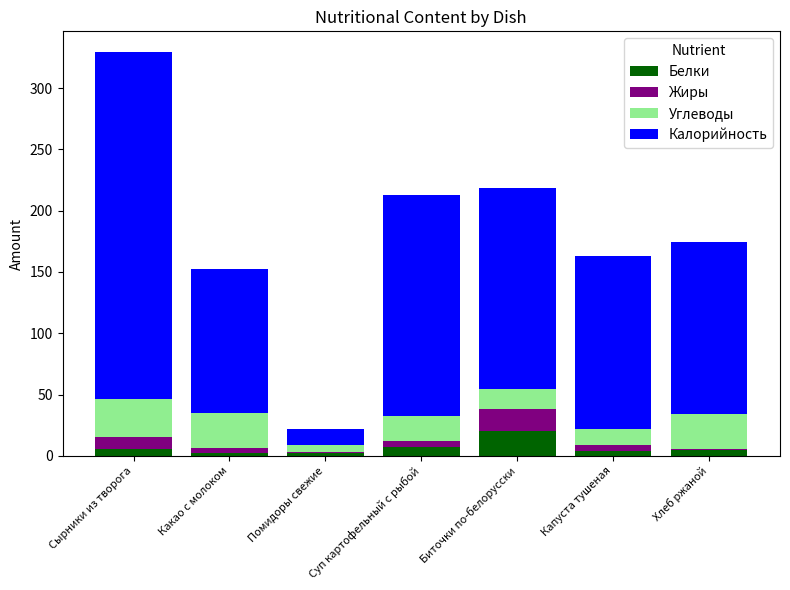

At which category is the sum across all series the highest?

Сырники из творога